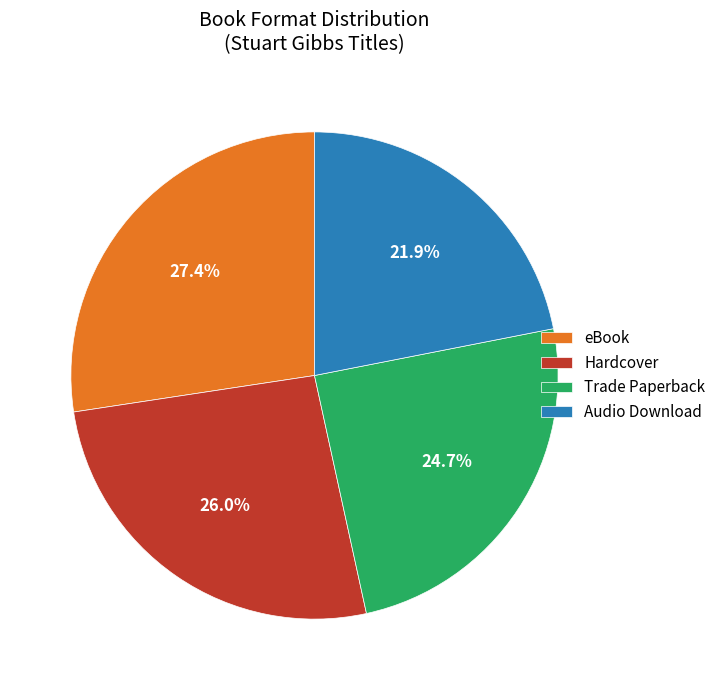

What percentage is the Trade Paperback slice, to the nearest percent?

25%